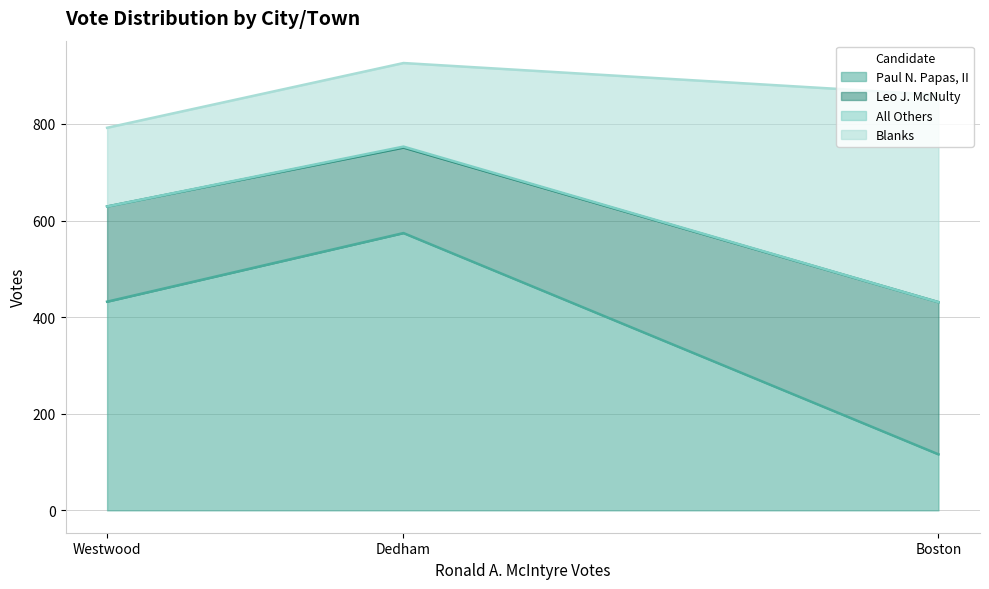

At which category is the sum across all series the highest?

Dedham